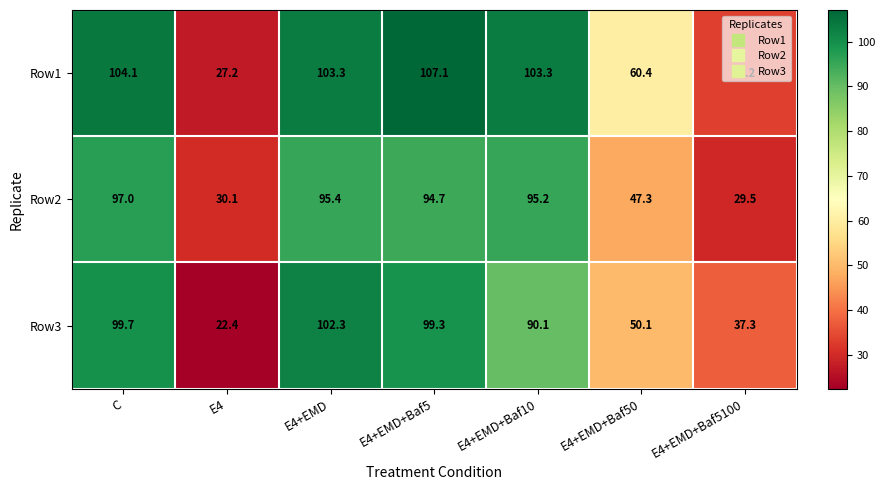

The value of Row1 at E4 is 27.2. True or false?

True